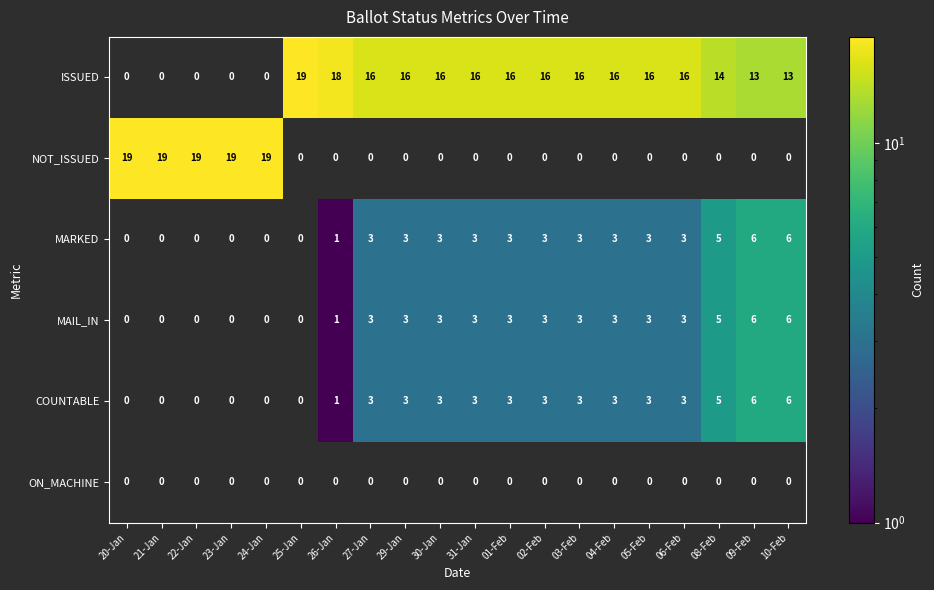

What is the difference between the COUNTABLE values at 02-Feb and 10-Feb?

3